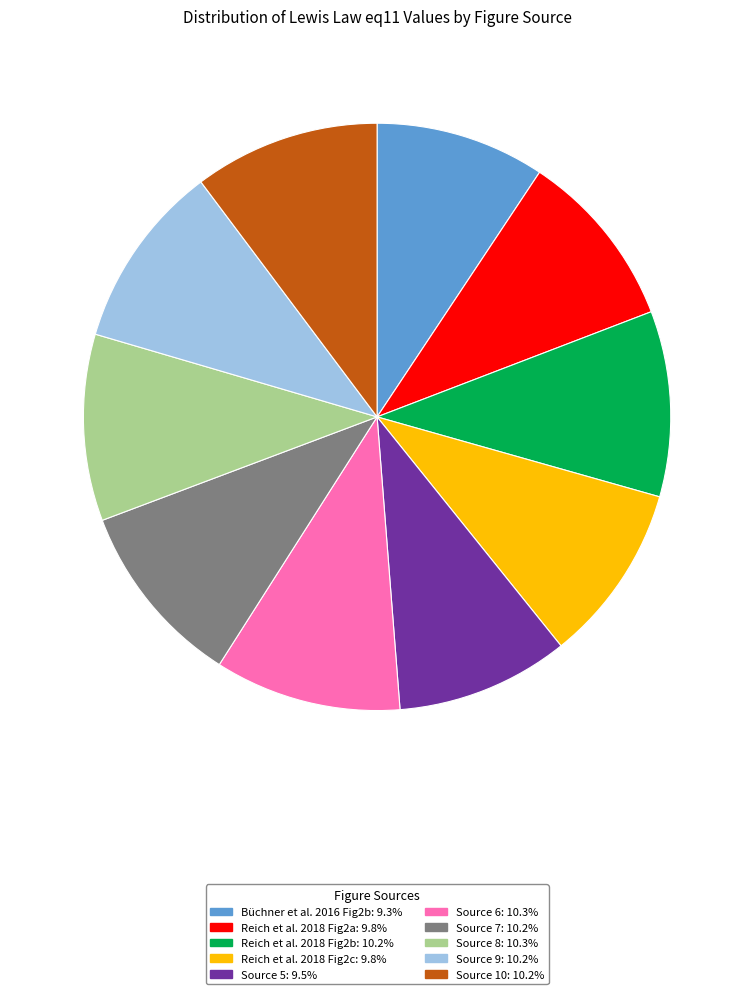

Does any single category account for the majority?

No